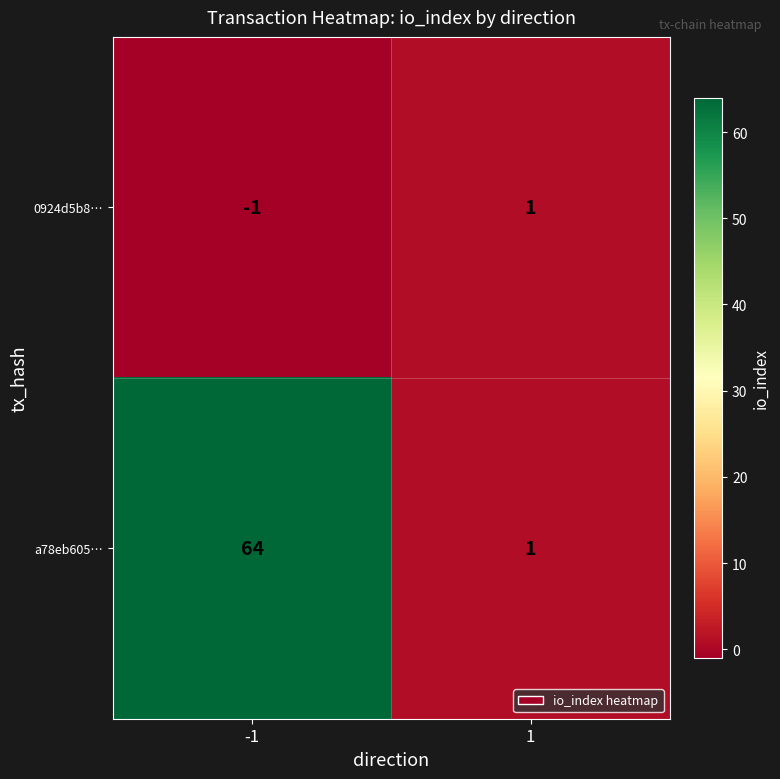

Which series has the largest range (max minus min)?

a78eb605…